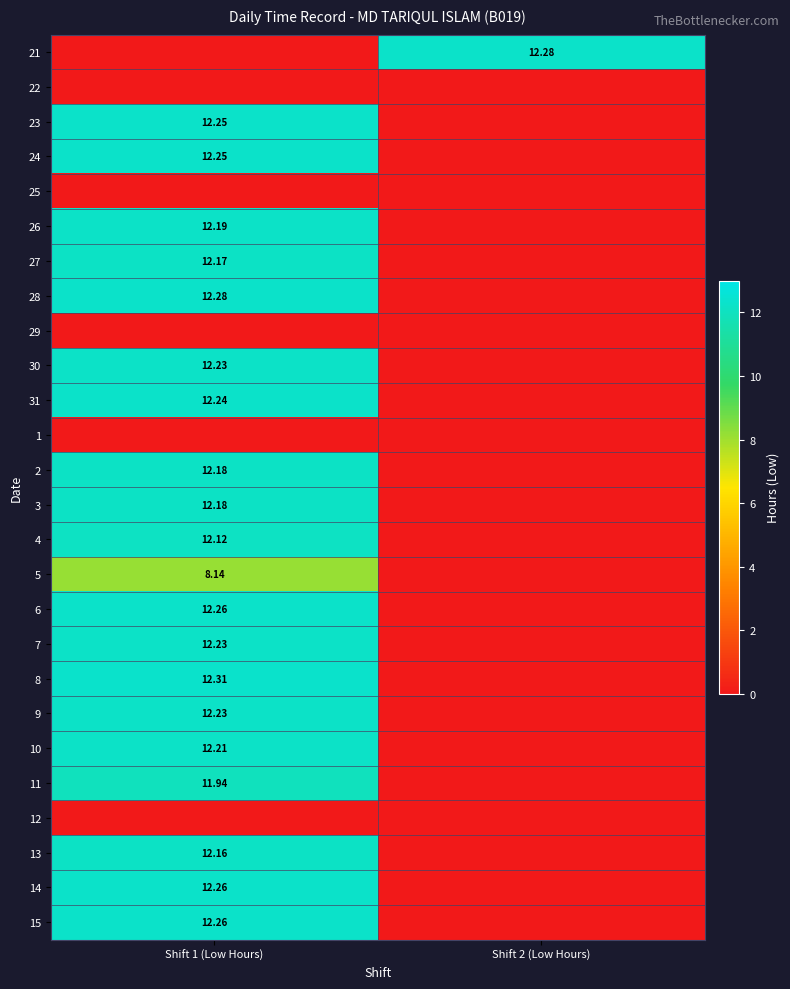

Count the number of data series in this chart.

26